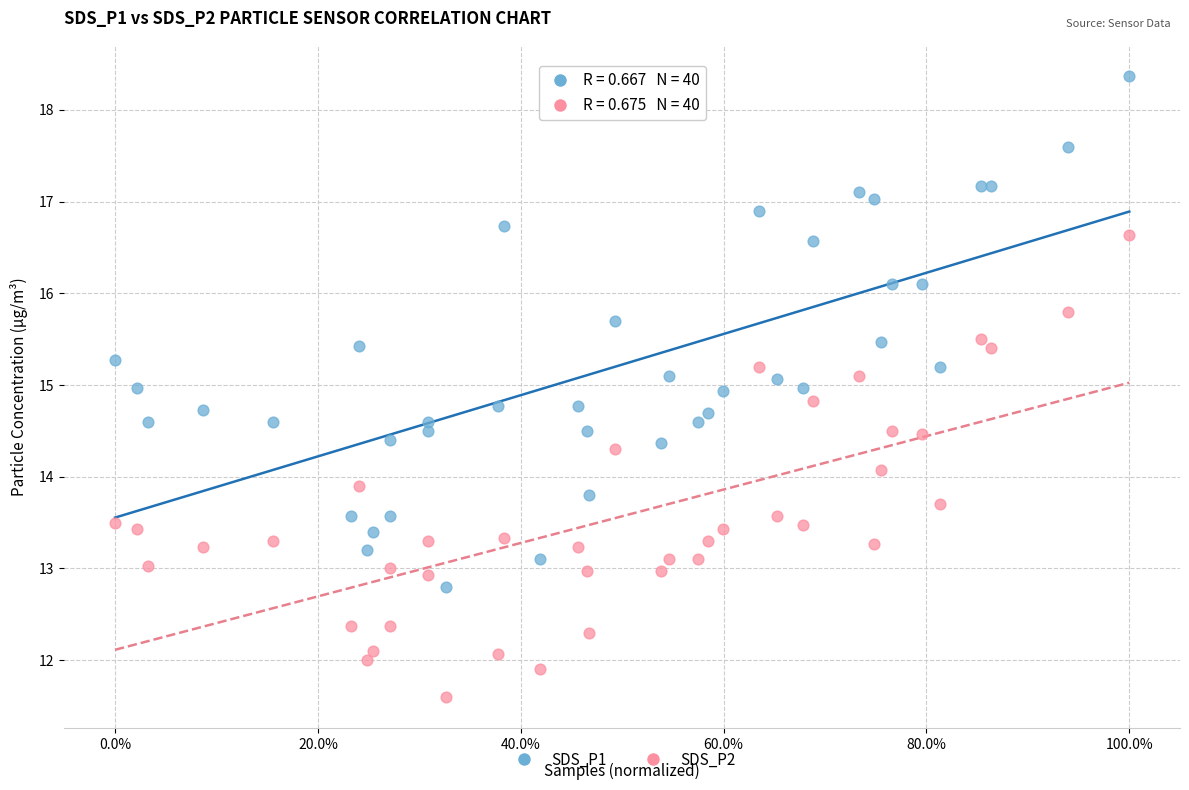

Which series reaches the minimum Y coordinate?

SDS_P2